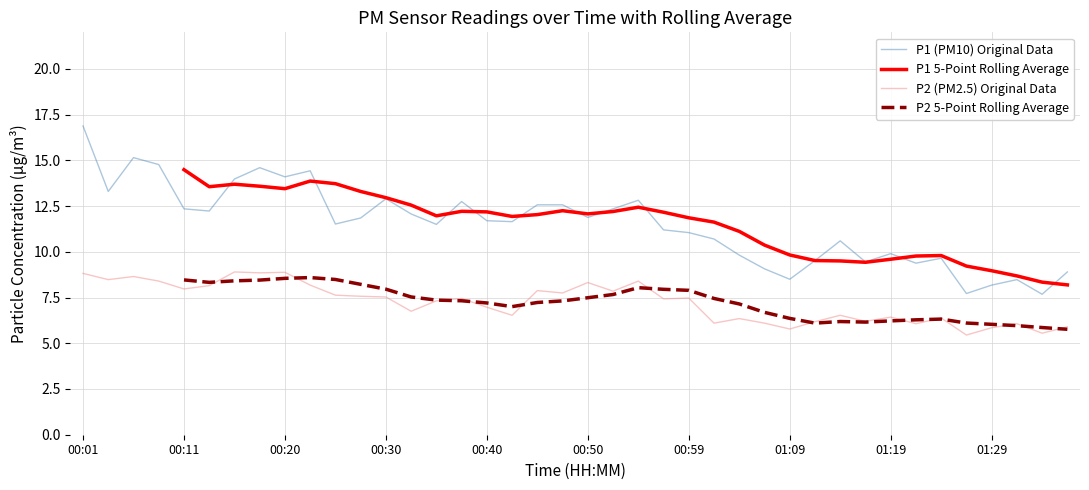

True or false: P1 (PM10) Original Data and P2 (PM2.5) Original Data intersect in this chart.

False